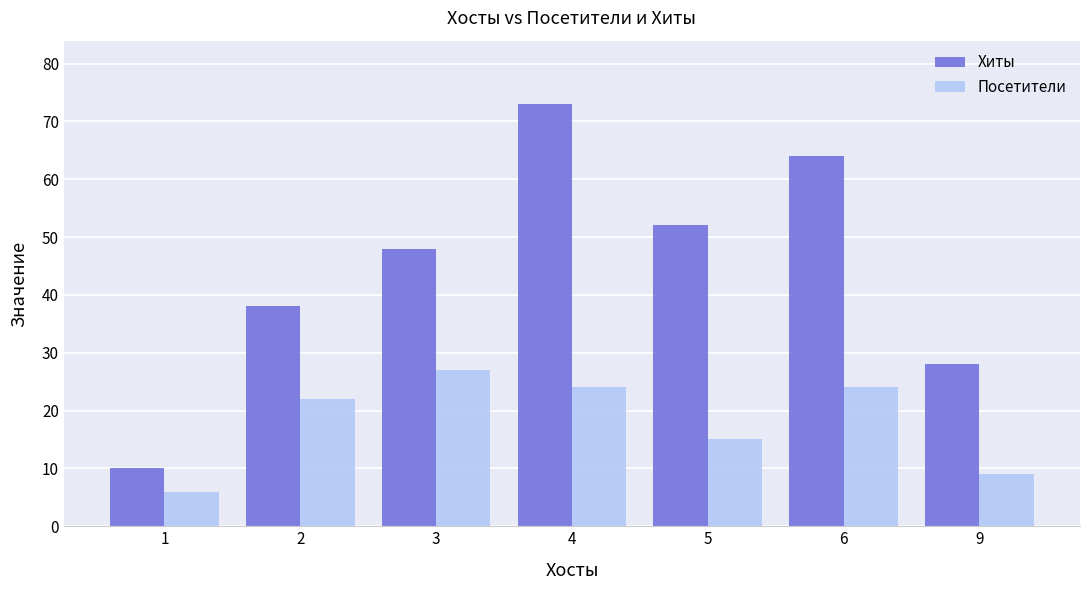

Reading left to right, transcribe all the data shown in this chart.

Хиты: 10	38	48	73	52	64	28
Посетители: 6	22	27	24	15	24	9